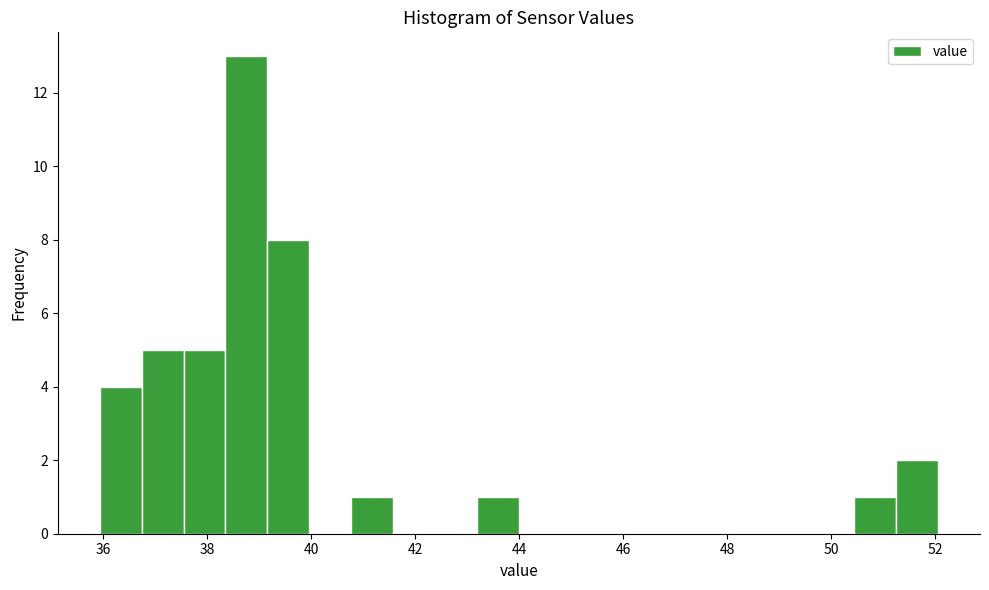

Reading left to right, transcribe this chart: for each bar, give the range it covers on the x-axis and its height. Neither the bar edges nor the heights are printed on the chart, so give them approximately, as read against the axes.

36.0 to 36.8: 4
36.8 to 37.6: 5
37.6 to 38.4: 5
38.4 to 39.2: 13
39.2 to 40.0: 8
40.0 to 40.8: 0
40.8 to 41.6: 1
41.6 to 42.4: 0
42.4 to 43.2: 0
43.2 to 44.0: 1
44.0 to 44.8: 0
44.8 to 45.6: 0
45.6 to 46.4: 0
46.4 to 47.2: 0
47.2 to 48.0: 0
48.0 to 48.8: 0
48.8 to 49.6: 0
49.6 to 50.4: 0
50.4 to 51.2: 1
51.2 to 52.0: 2